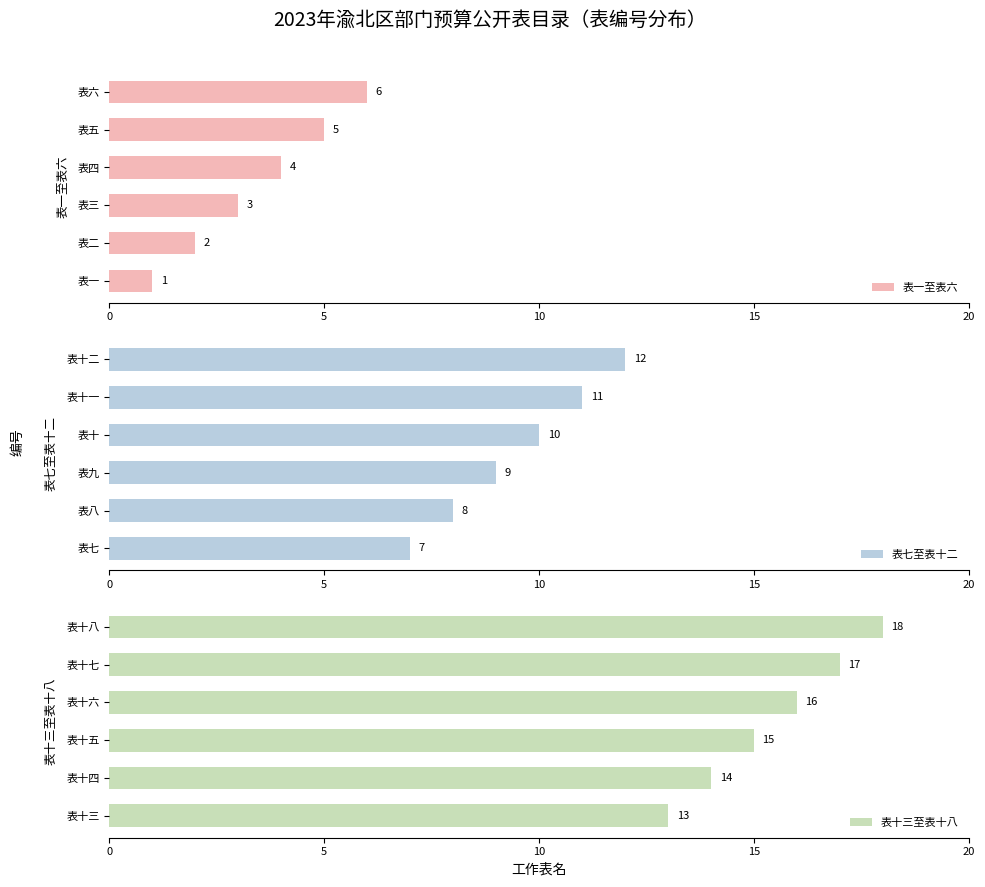

List the labels in order of 表一至表六 value, largest first.

表六, 表五, 表四, 表三, 表二, 表一